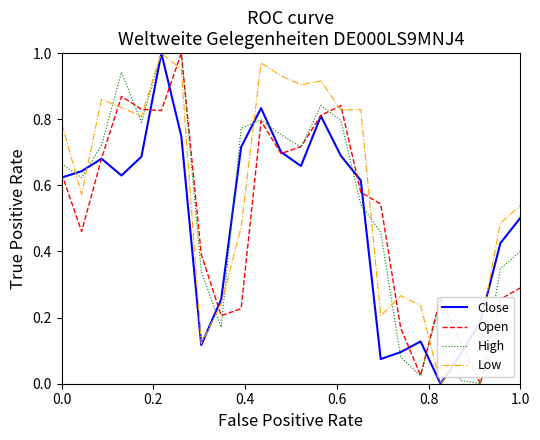

List the series in order of their overall mean, highest first.

Low, High, Open, Close